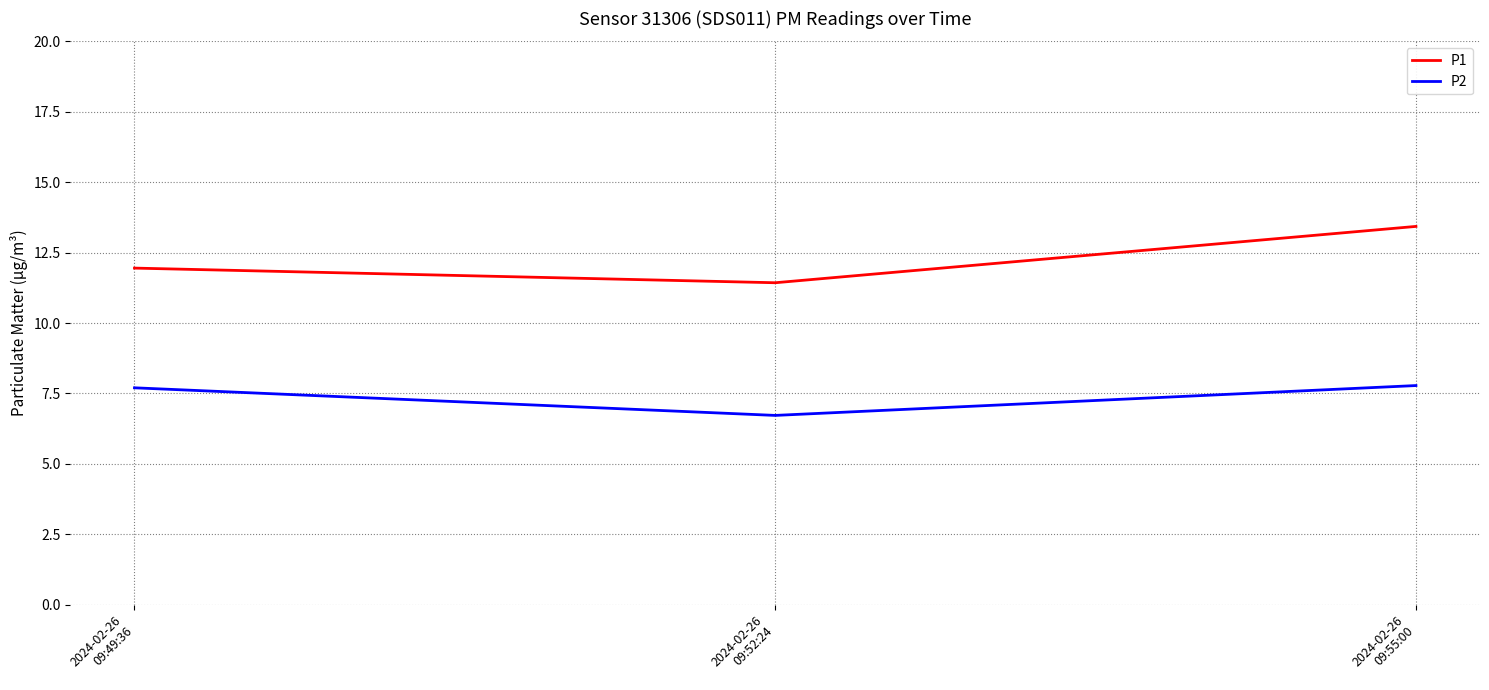

What is the spread (max minus min) of values at 2024-02-26
09:52:24?

4.7